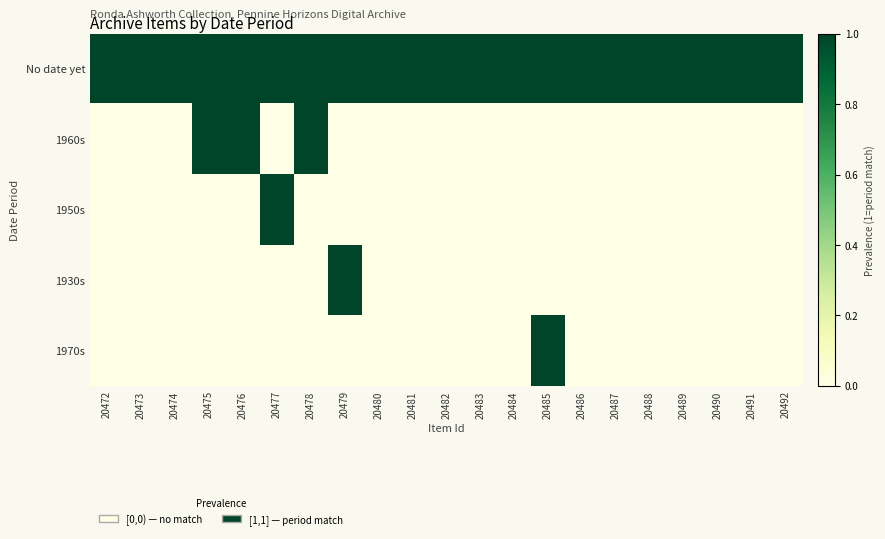

Reading left to right, what are all the values shown in this chart?

No date yet: 20472=1	20473=1	20474=1	20475=1	20476=1	20477=1	20478=1	20479=1	20480=1	20481=1	20482=1	20483=1	20484=1	20485=1	20486=1	20487=1	20488=1	20489=1	20490=1	20491=1	20492=1
1960s: 20472=0	20473=0	20474=0	20475=1	20476=1	20477=0	20478=1	20479=0	20480=0	20481=0	20482=0	20483=0	20484=0	20485=0	20486=0	20487=0	20488=0	20489=0	20490=0	20491=0	20492=0
1950s: 20472=0	20473=0	20474=0	20475=0	20476=0	20477=1	20478=0	20479=0	20480=0	20481=0	20482=0	20483=0	20484=0	20485=0	20486=0	20487=0	20488=0	20489=0	20490=0	20491=0	20492=0
1930s: 20472=0	20473=0	20474=0	20475=0	20476=0	20477=0	20478=0	20479=1	20480=0	20481=0	20482=0	20483=0	20484=0	20485=0	20486=0	20487=0	20488=0	20489=0	20490=0	20491=0	20492=0
1970s: 20472=0	20473=0	20474=0	20475=0	20476=0	20477=0	20478=0	20479=0	20480=0	20481=0	20482=0	20483=0	20484=0	20485=1	20486=0	20487=0	20488=0	20489=0	20490=0	20491=0	20492=0